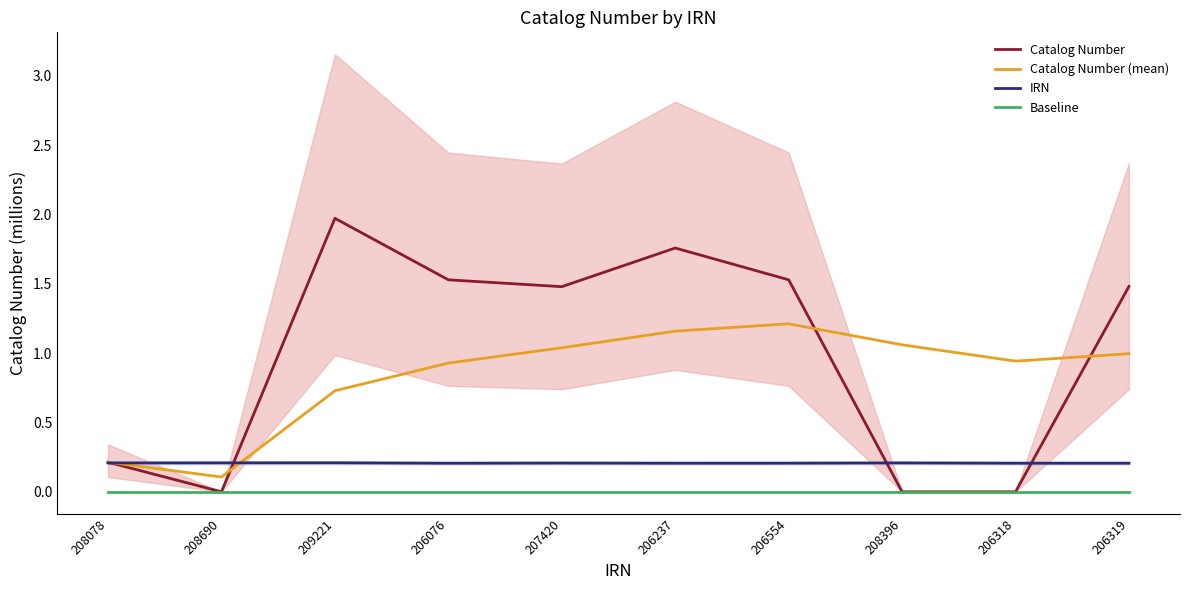

Which has a higher value, 208396 or 207420?

207420